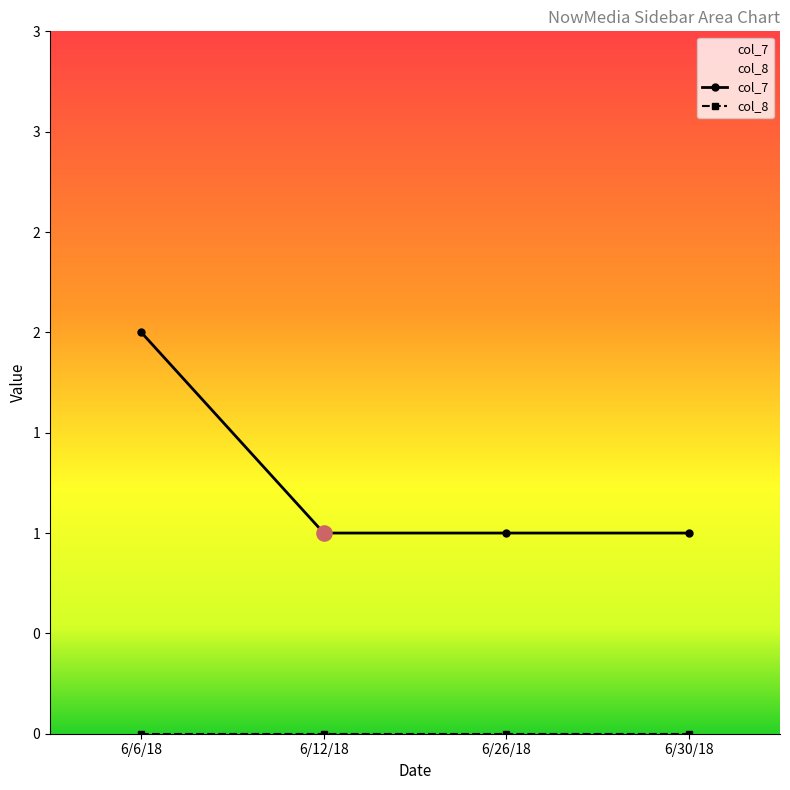

Which series has the widest spread of Y values?

col_7